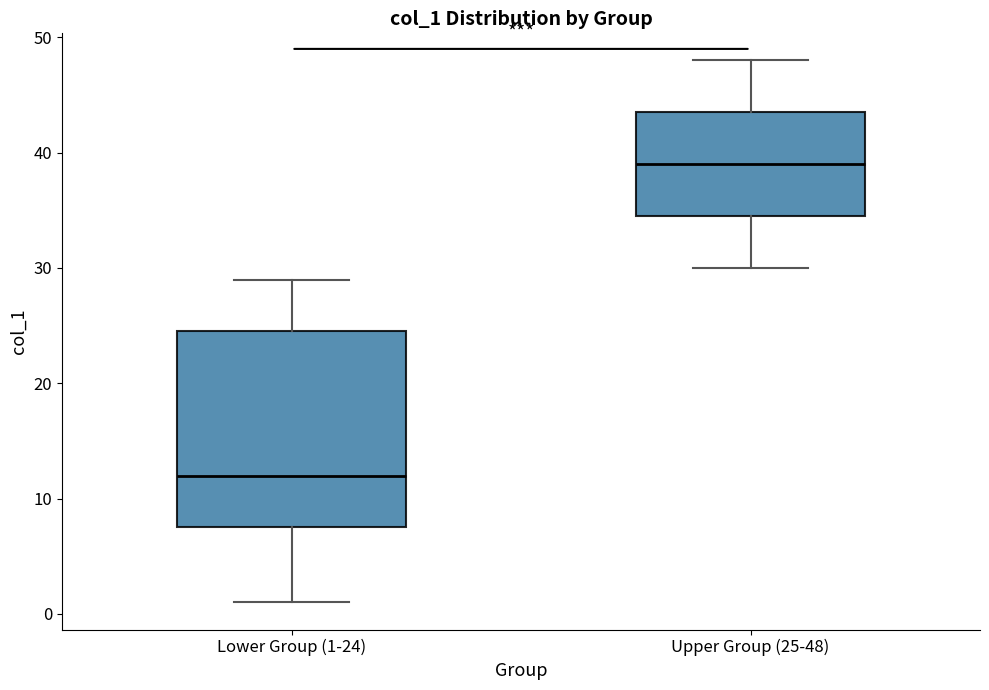

Where is the upper edge of the box for Upper Group (25-48) on the y-axis? The values are not printed on the chart, so give them approximately, as read against the axis.

44